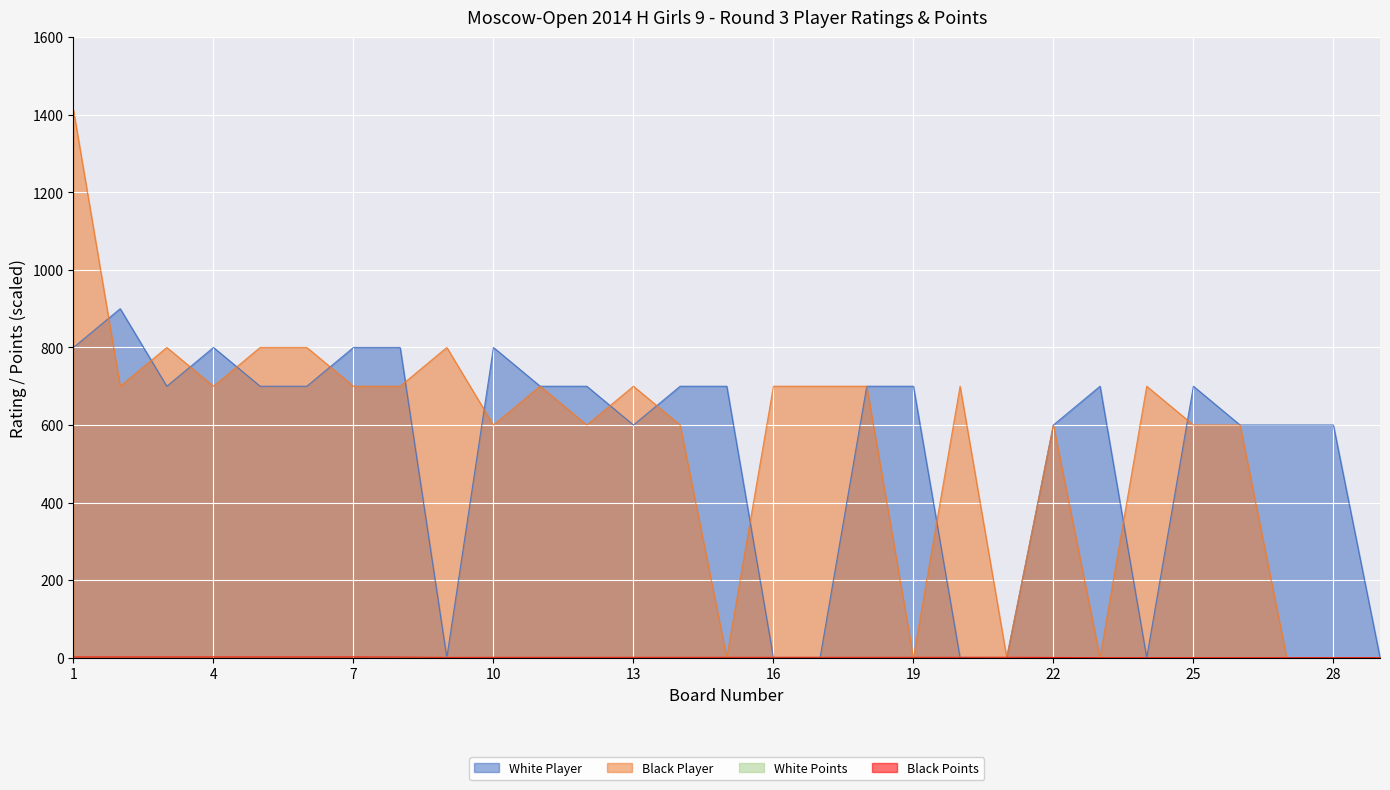

Is the value of Black Points at 8 greater than the value of White Points at 3?

No